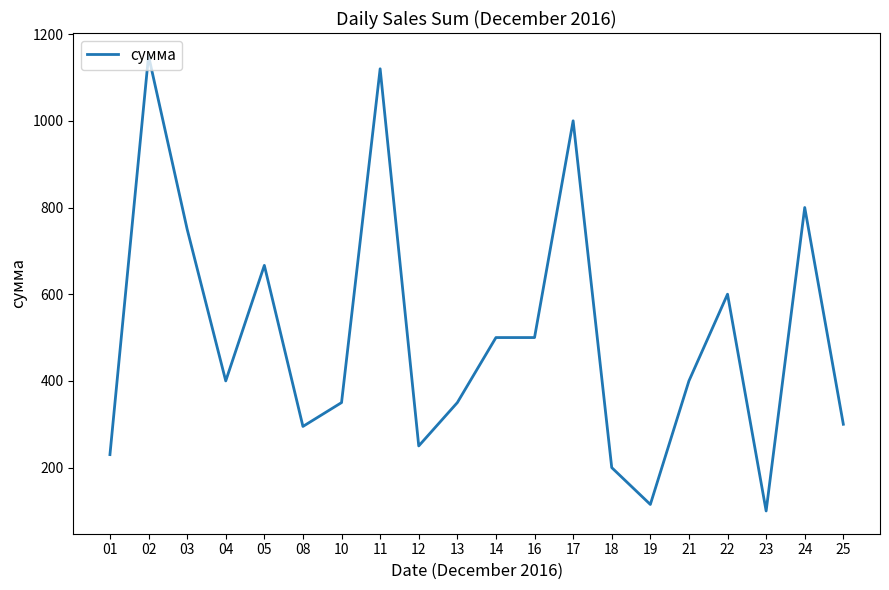

What is the difference between the values at 02 and 16?

650.0